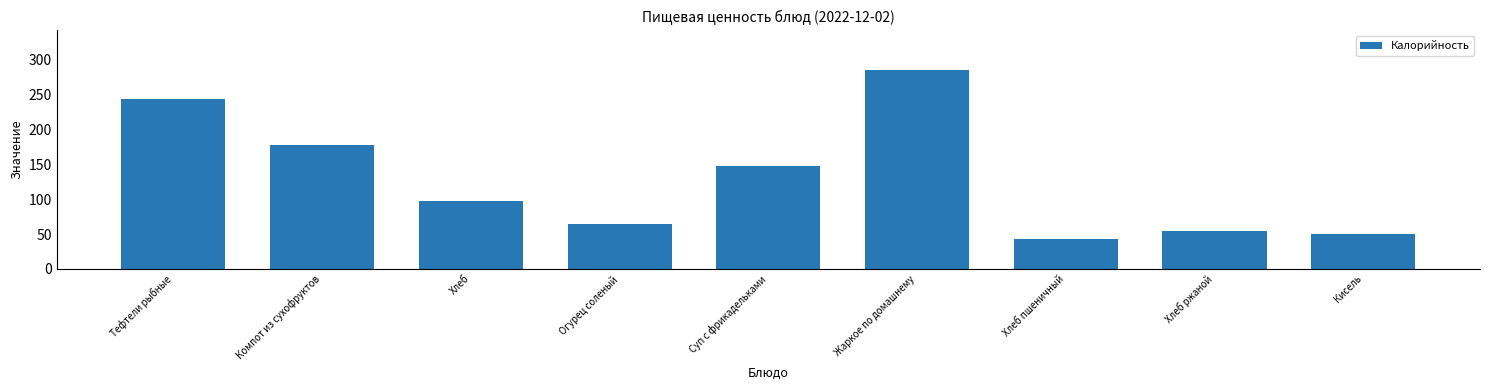

Rank the categories by value from lowest to highest.

Хлеб пшеничный, Кисель, Хлеб ржаной, Огурец соленый, Хлеб, Суп с фрикадельками, Компот из сухофруктов, Тефтели рыбные, Жаркое по домашнему